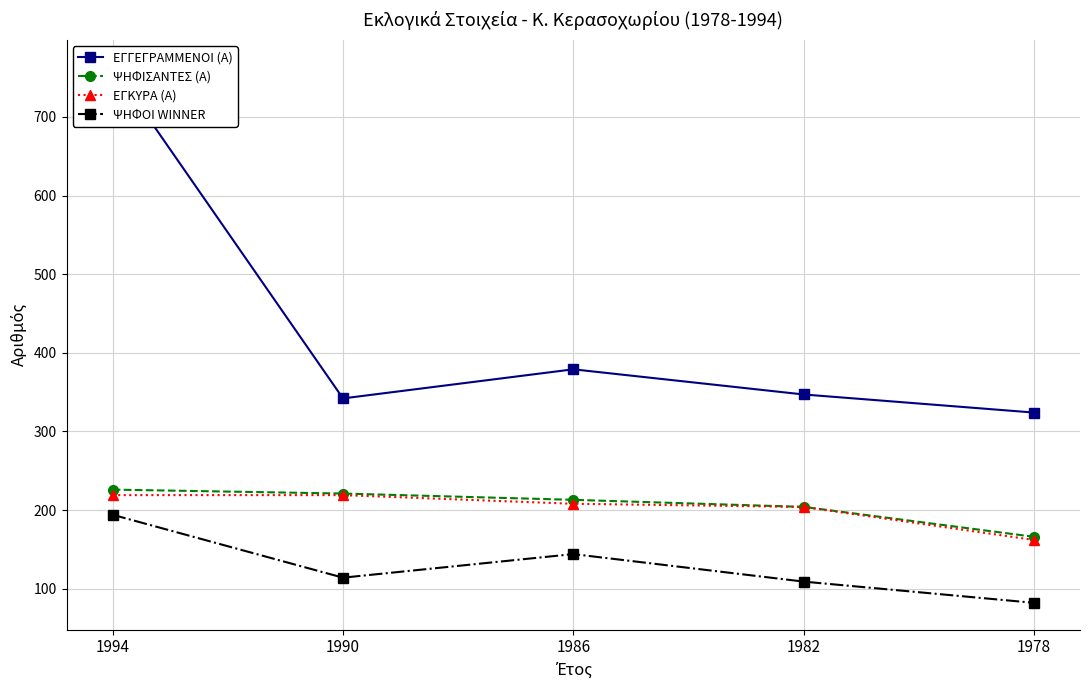

Which has a higher value, 1986 or 1978?

1986